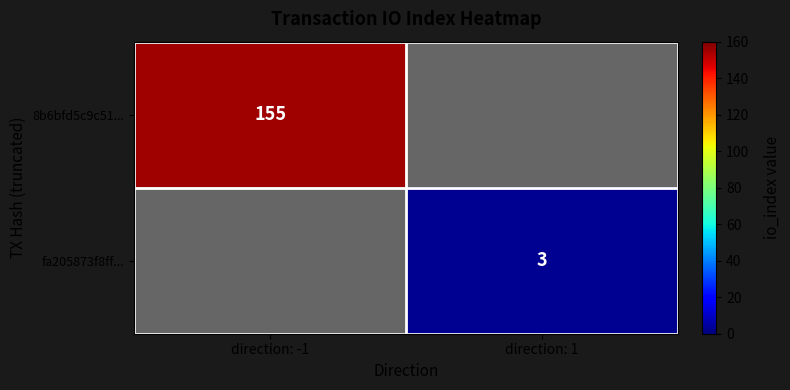

True or false: 8b6bfd5c9c51... has a value of 40.0 at direction: -1.

False